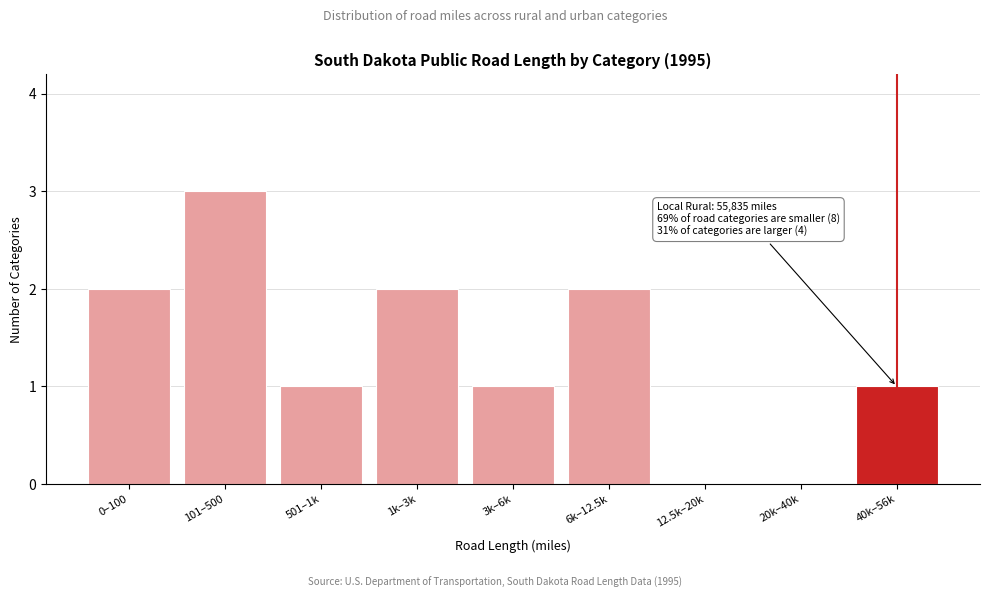

Reading right to left, transcribe all the data shown in this chart.

40k–56k=1	20k–40k=0	12.5k–20k=0	6k–12.5k=2	3k–6k=1	1k–3k=2	501–1k=1	101–500=3	0–100=2